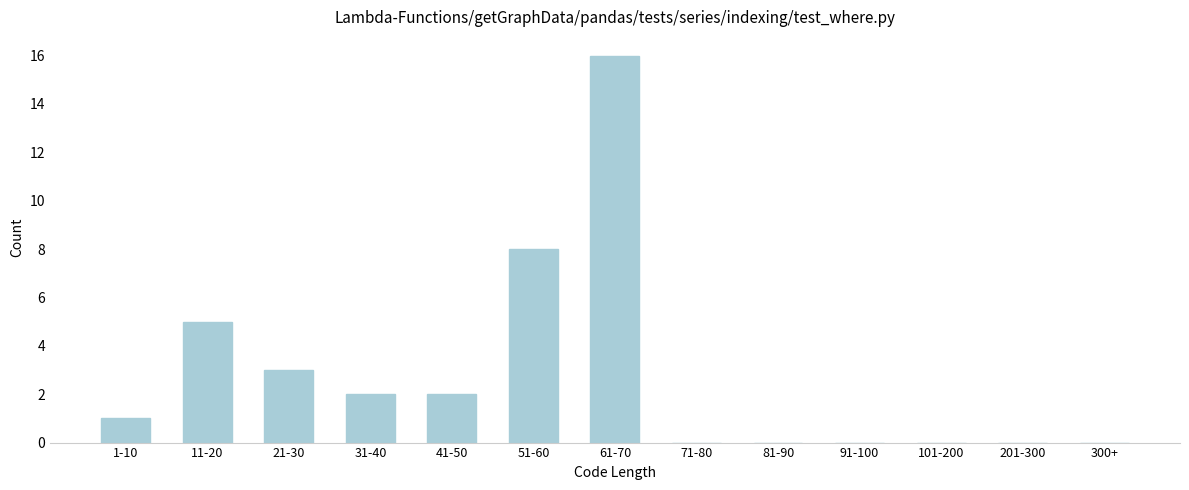

Reading left to right, extract all data points from this chart.

1-10=1	11-20=5	21-30=3	31-40=2	41-50=2	51-60=8	61-70=16	71-80=0	81-90=0	91-100=0	101-200=0	201-300=0	300+=0